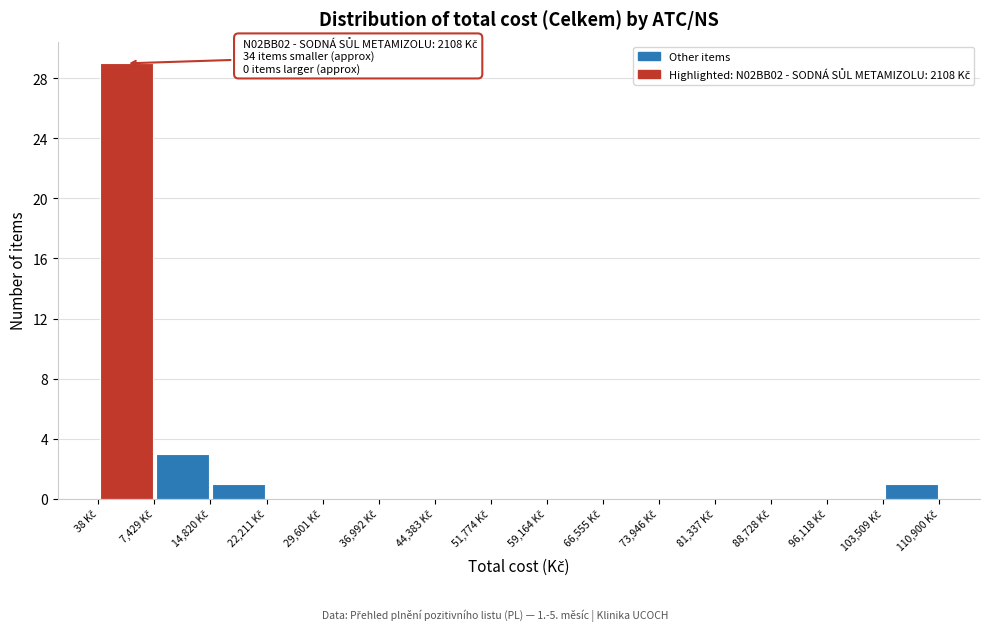

Over which range of the x-axis is the bar tallest?

0 to 7000